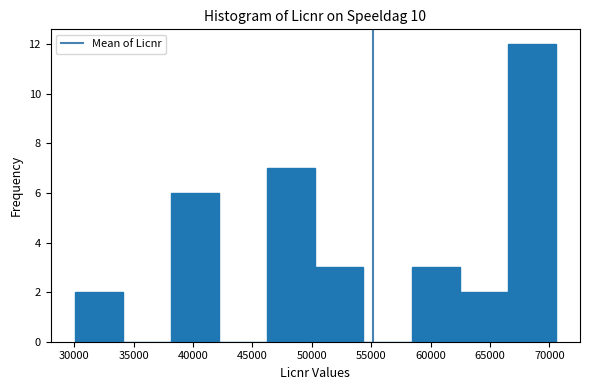

Reading left to right, list every bar in this chart as the range it spans on the x-axis followed by its height. Neither the bar edges nor the heights are printed on the chart, so give them approximately, as read against the axes.

30000 to 34000: 2
34000 to 38000: 0
38000 to 42000: 6
42000 to 46500: 0
46500 to 50500: 7
50500 to 54500: 3
54500 to 58500: 0
58500 to 62500: 3
62500 to 66500: 2
66500 to 70500: 12